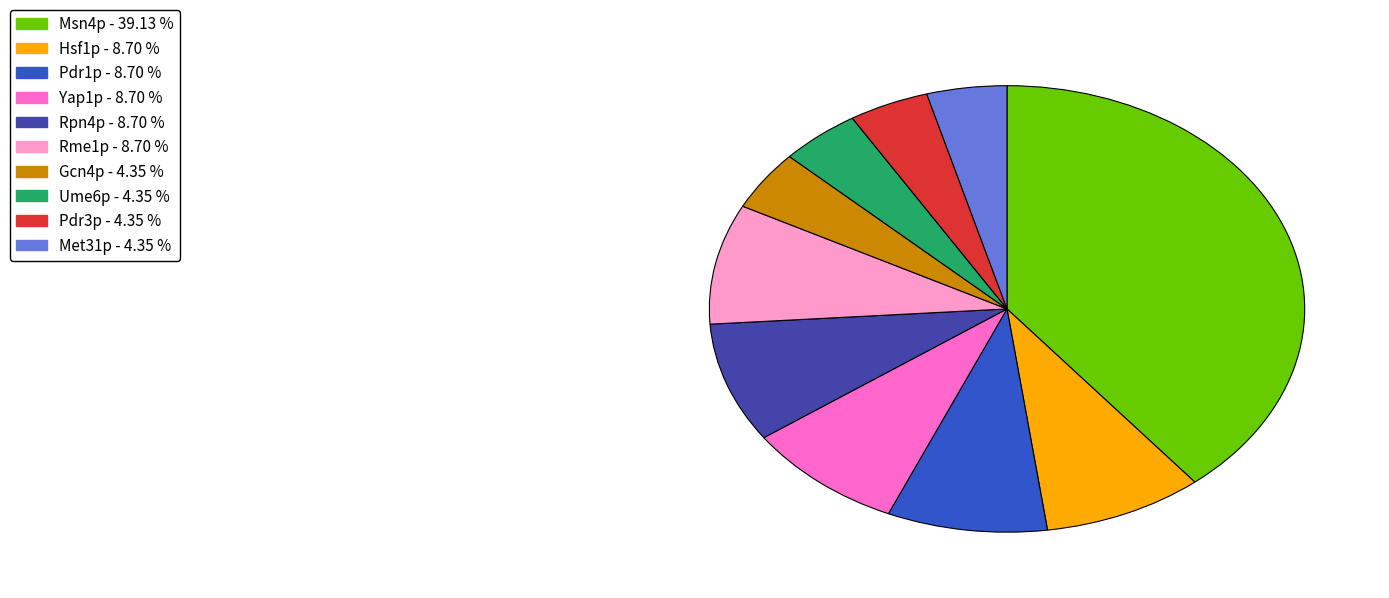

Which category has the biggest portion of the pie?

Msn4p